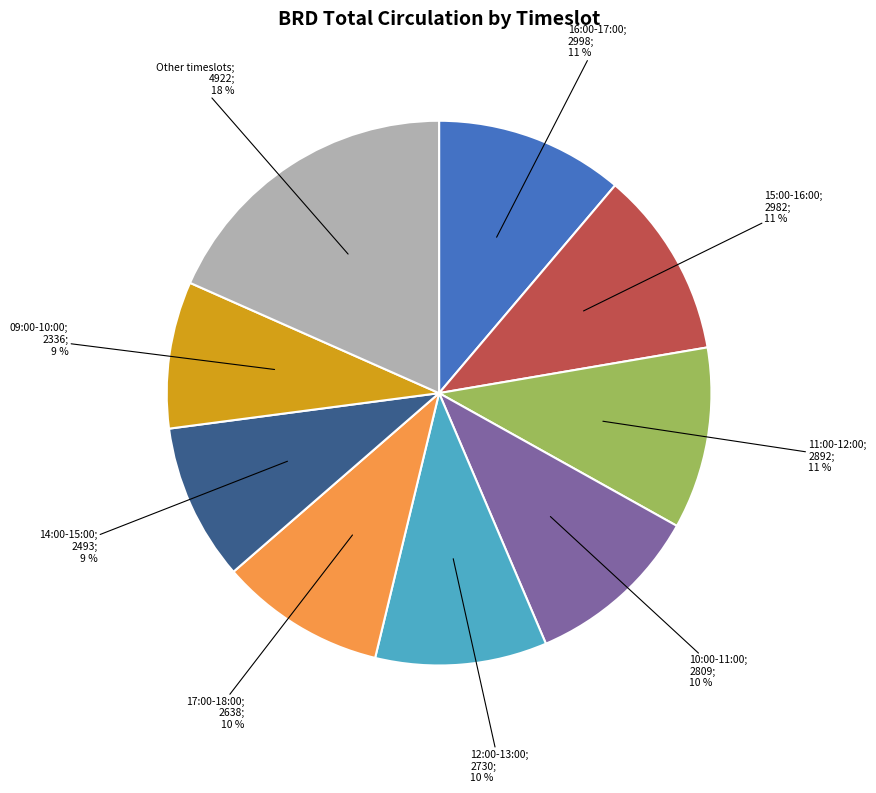

To the nearest percent, what is the average slice percentage?

11%